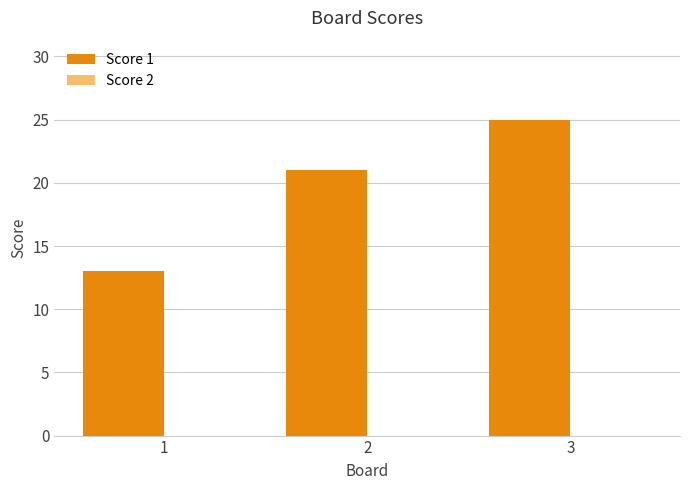

Are the bars grouped side by side (vs. stacked)?

No